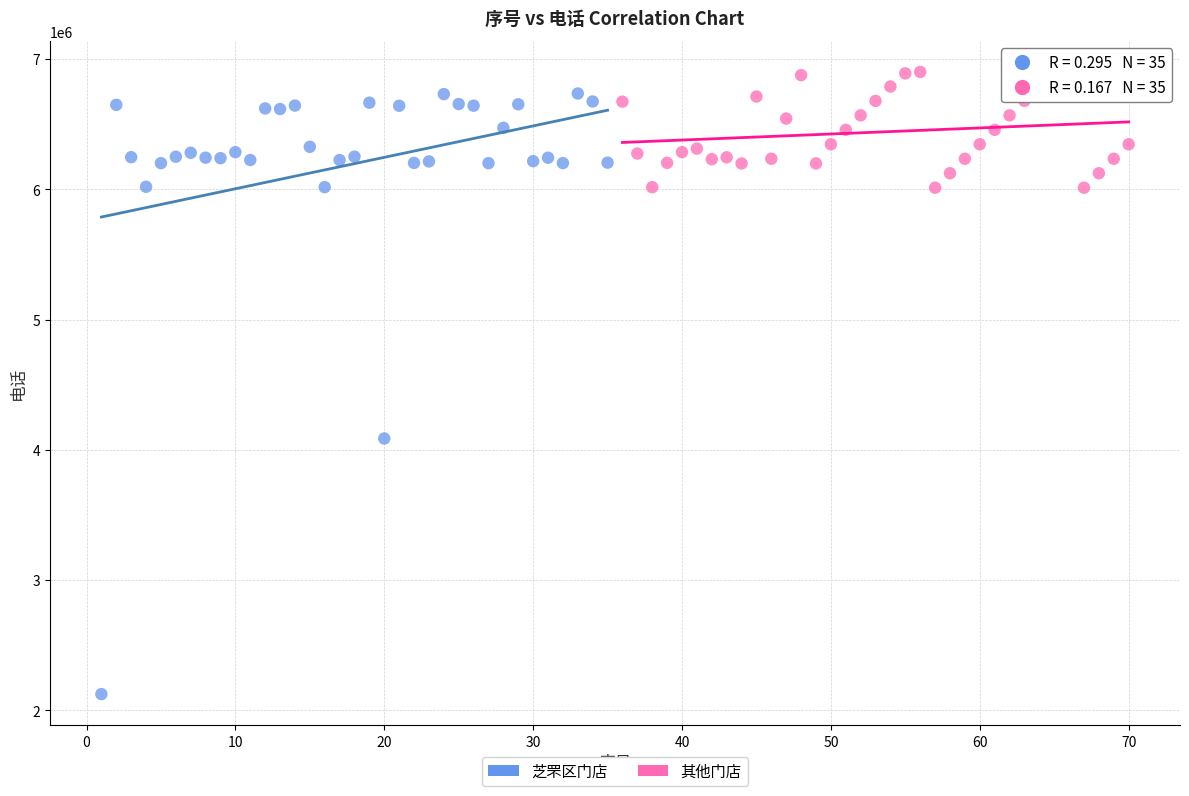

Which series has the widest spread of Y values?

芝罘区门店